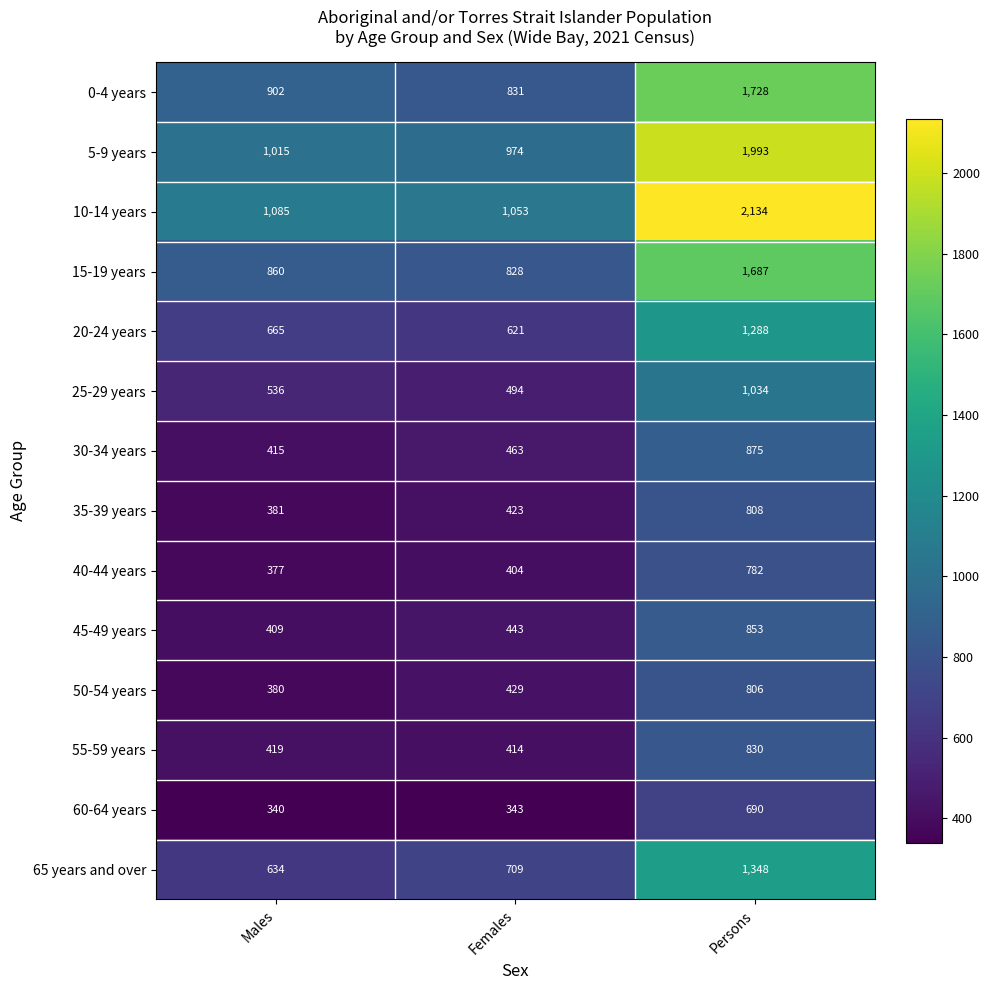

Rank the series at Females from highest to lowest value.

10-14 years, 5-9 years, 0-4 years, 15-19 years, 65 years and over, 20-24 years, 25-29 years, 30-34 years, 45-49 years, 50-54 years, 35-39 years, 55-59 years, 40-44 years, 60-64 years